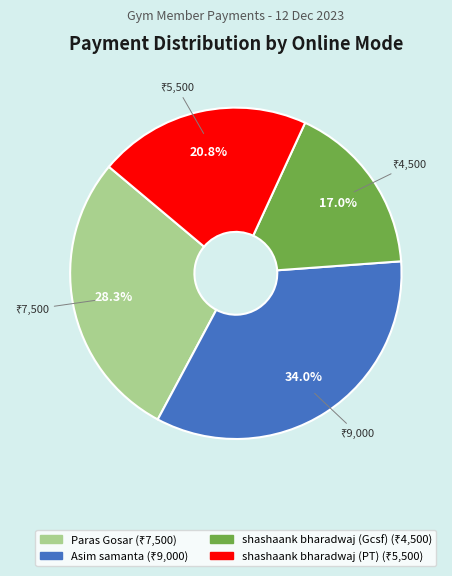

Is there any slice that represents more than half of the pie?

No